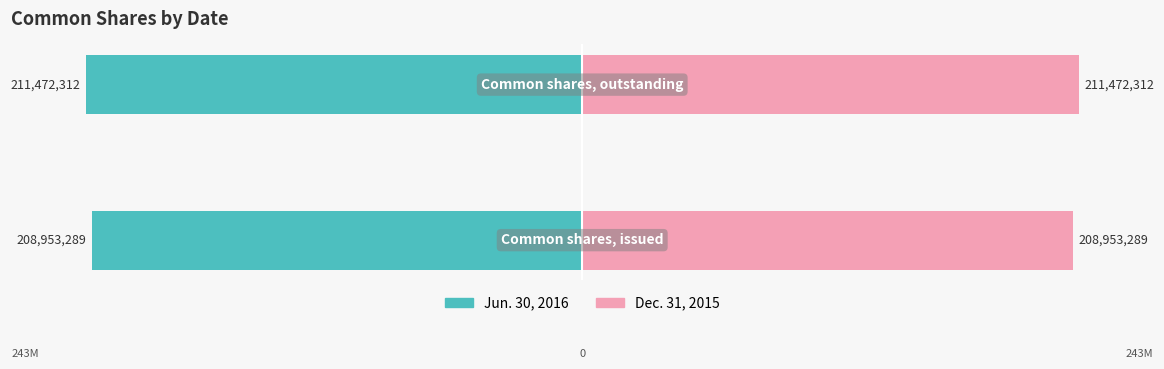

Is the value of Dec. 31, 2015 at 0 greater than the value of Jun. 30, 2016 at 1?

Yes